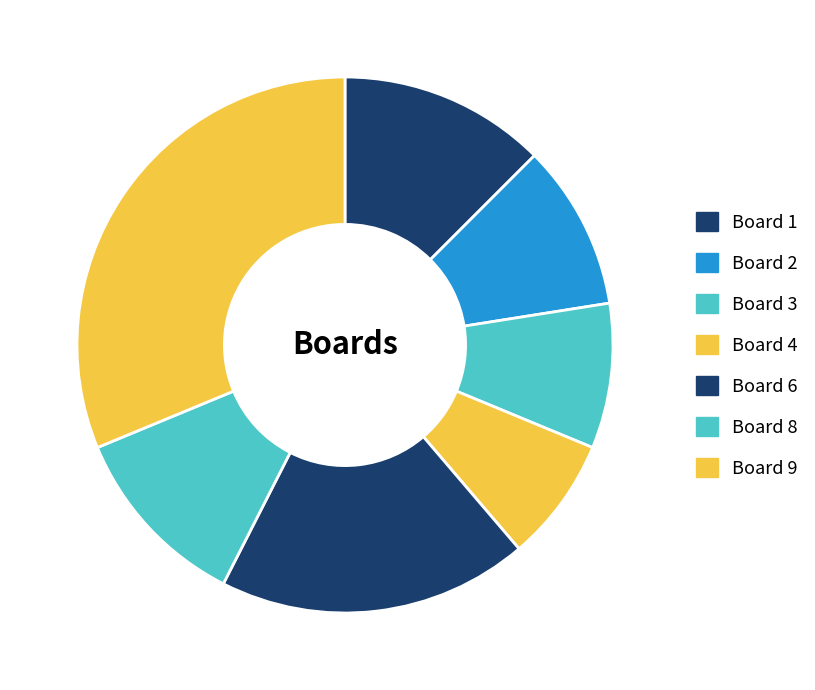

How many segments does this pie chart have?

7